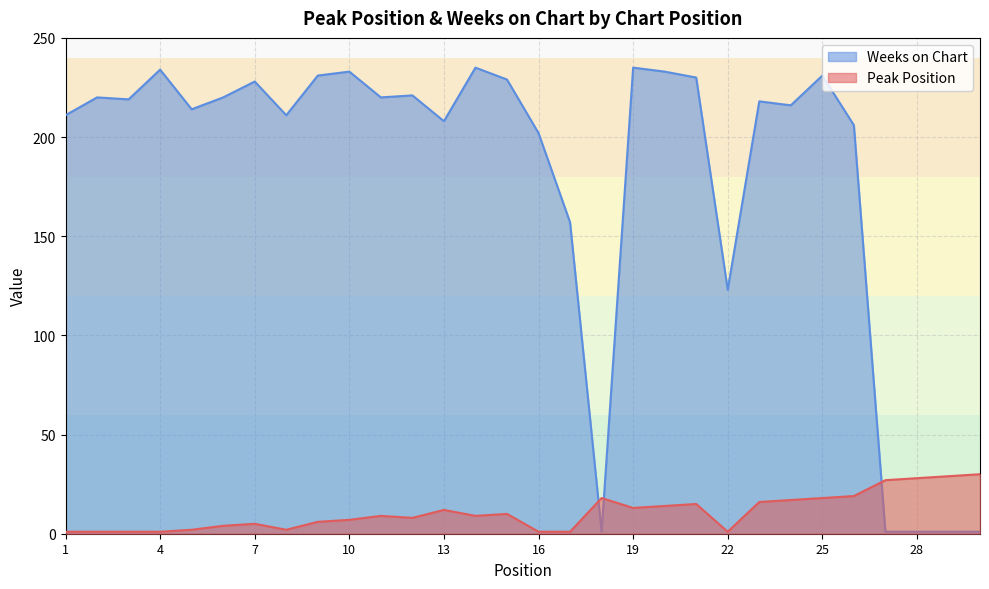

Rank the series by their maximum value, from highest to lowest.

Weeks on Chart, Peak Position